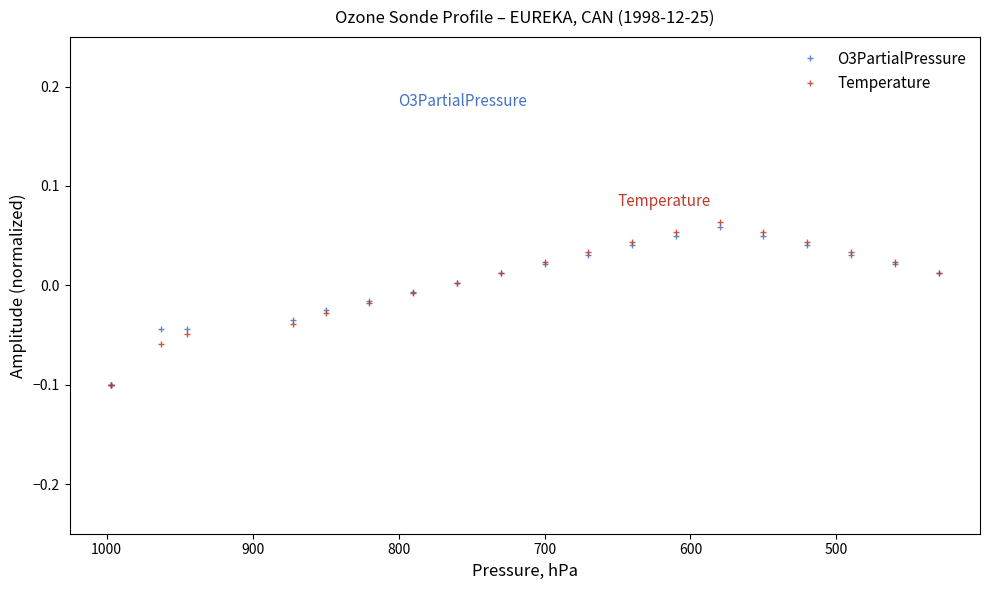

The value of Temperature at 12 is 0.1. True or false?

False